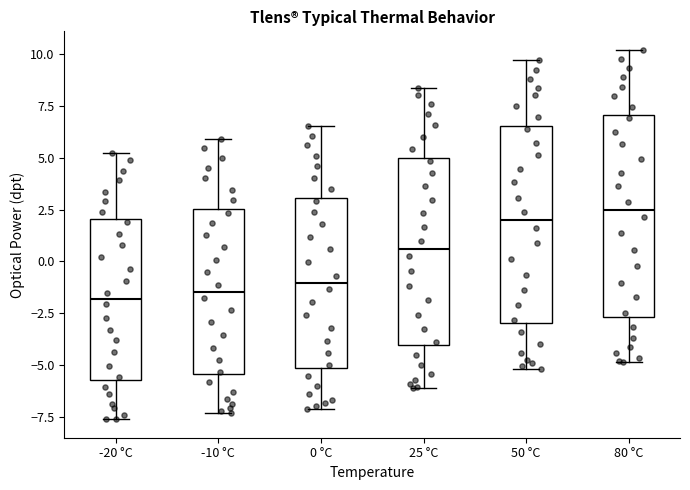

Where does the lower whisker of the box for 50 °C end on the y-axis? The values are not printed on the chart, so give them approximately, as read against the axis.

-5.0